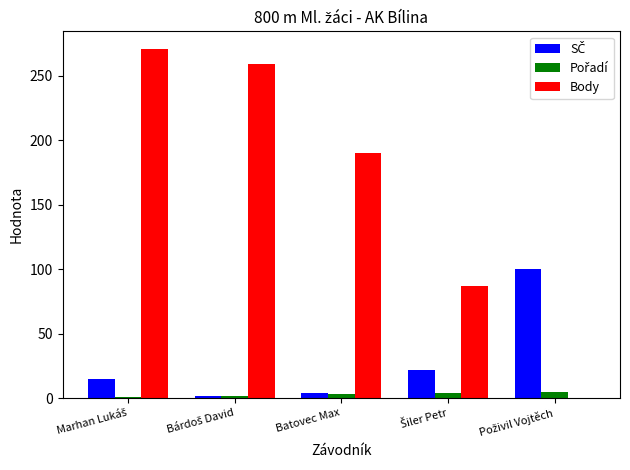

What is the greatest value displayed?

271